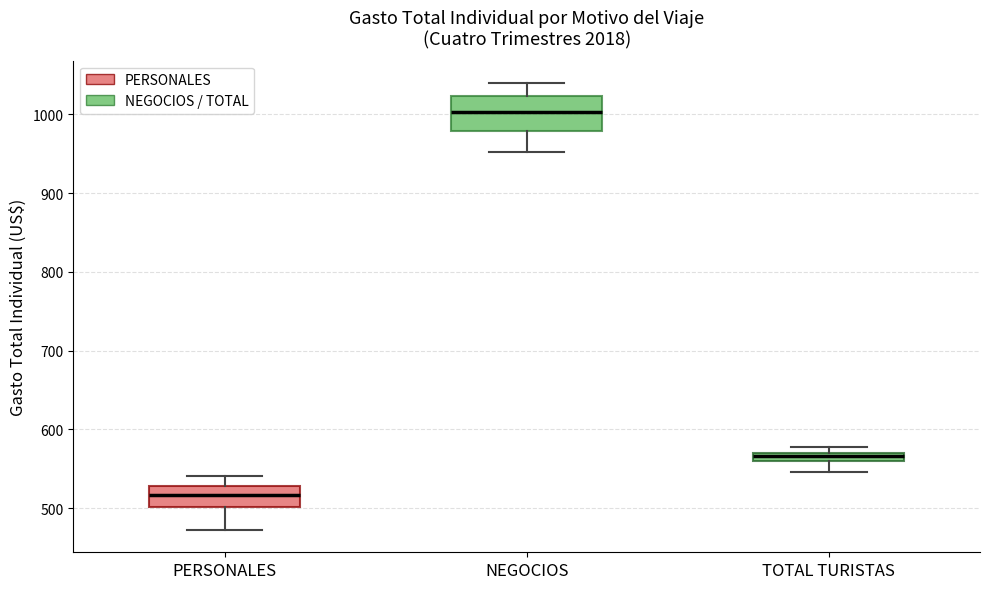

Comparing the boxes themselves (not the whiskers), which one is the tallest?

NEGOCIOS